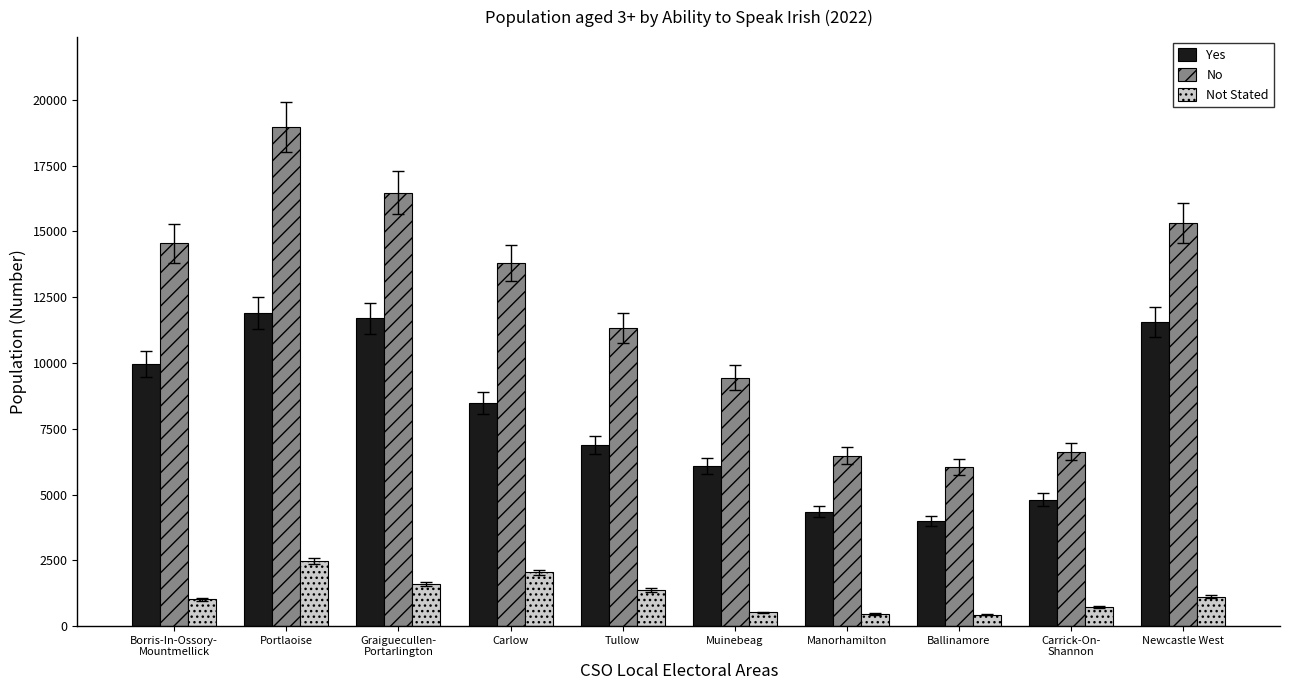

How many values in the Yes series are below 8475?

5